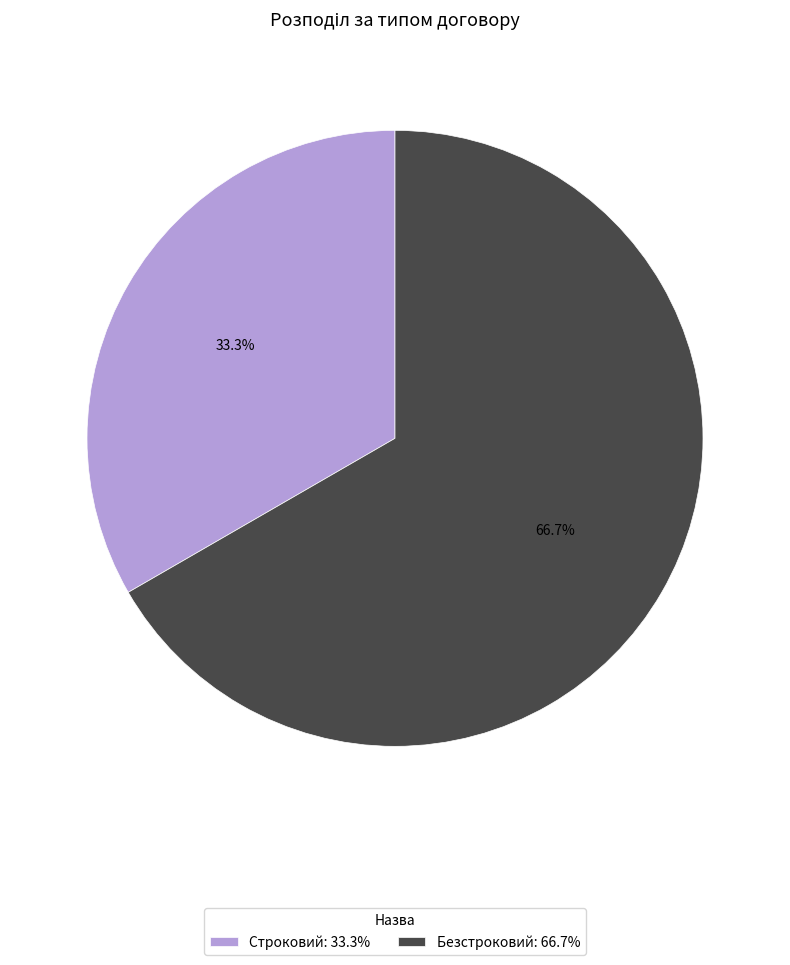

Combined, do Безстроковий and Строковий account for over 50%?

Yes